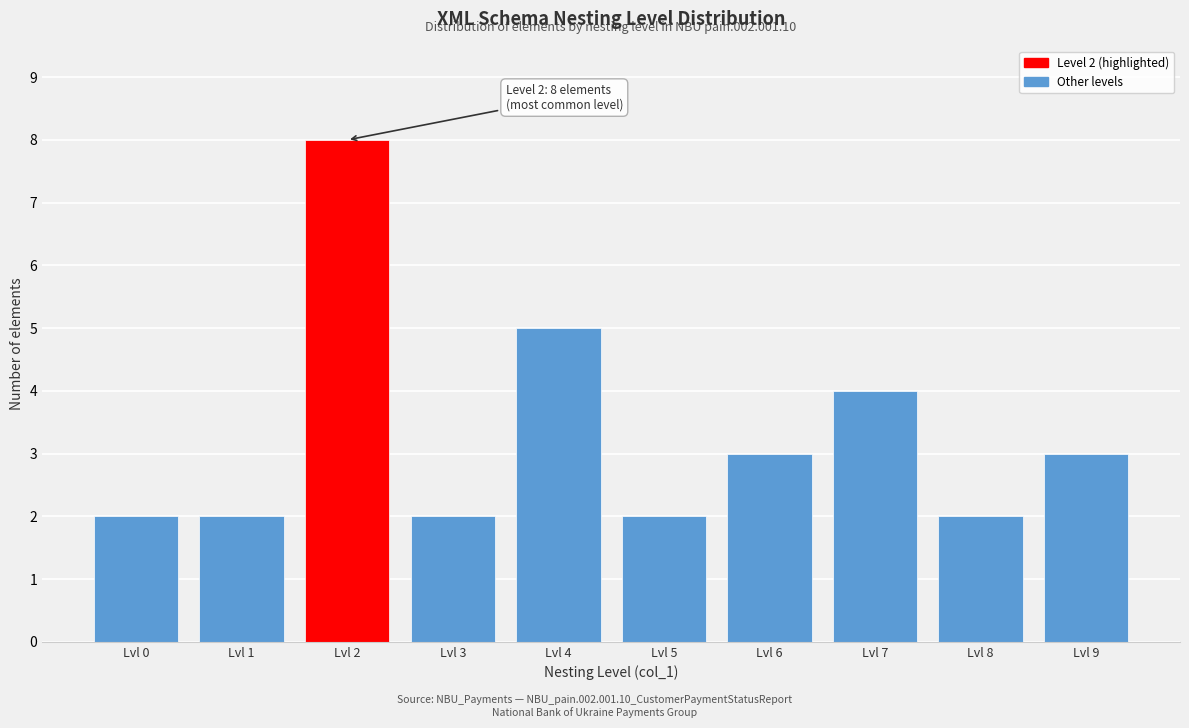

Reading left to right, what are all the values shown in this chart?

Lvl 0=2	Lvl 1=2	Lvl 2=8	Lvl 3=2	Lvl 4=5	Lvl 5=2	Lvl 6=3	Lvl 7=4	Lvl 8=2	Lvl 9=3